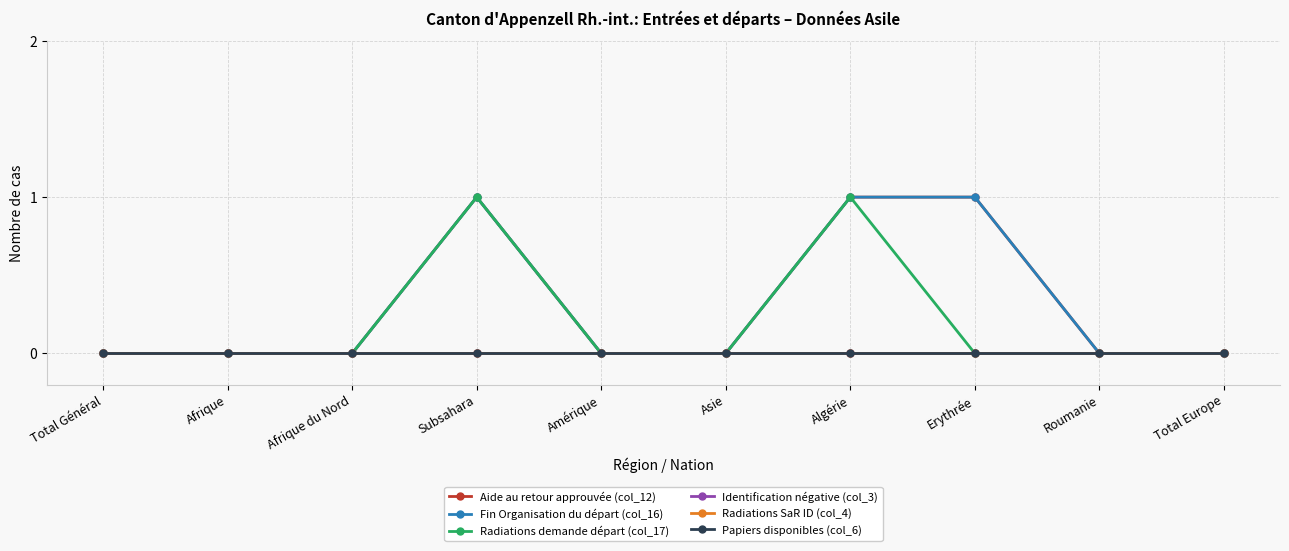

What is the approximate value of Radiations demande départ (col_17) at Subsahara?

1